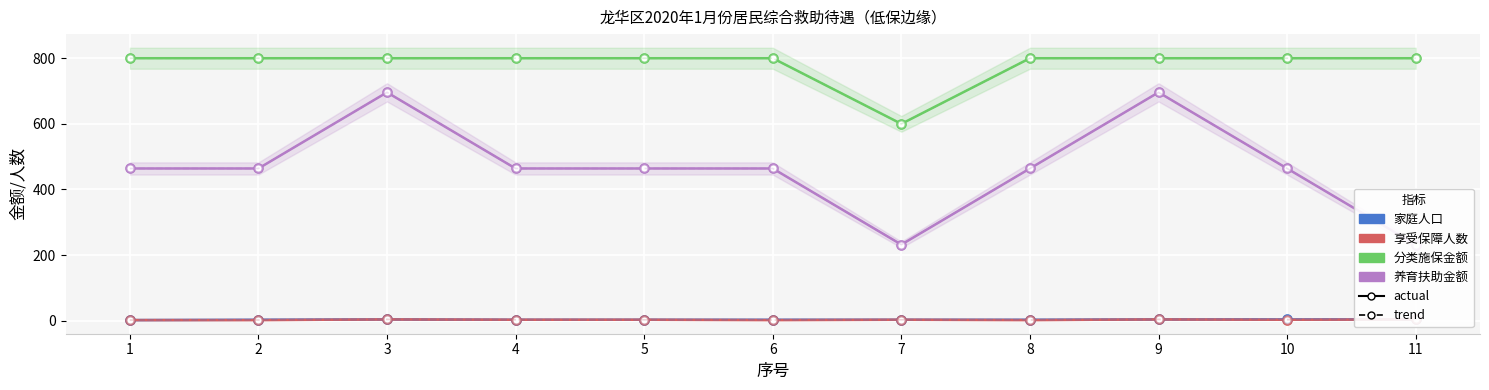

Reading right to left, list all the values displayed in this chart.

家庭人口: 11=4	10=4	9=4	8=3	7=3	6=3	5=3	4=3	3=4	2=3	1=2
享受保障人数: 11=4	10=3	9=4	8=2	7=3	6=2	5=3	4=3	3=4	2=2	1=2
分类施保金额: 11=800	10=800	9=800	8=800	7=600	6=800	5=800	4=800	3=800	2=800	1=800
养育扶助金额: 11=232	10=464	9=696	8=464	7=232	6=464	5=464	4=464	3=696	2=464	1=464